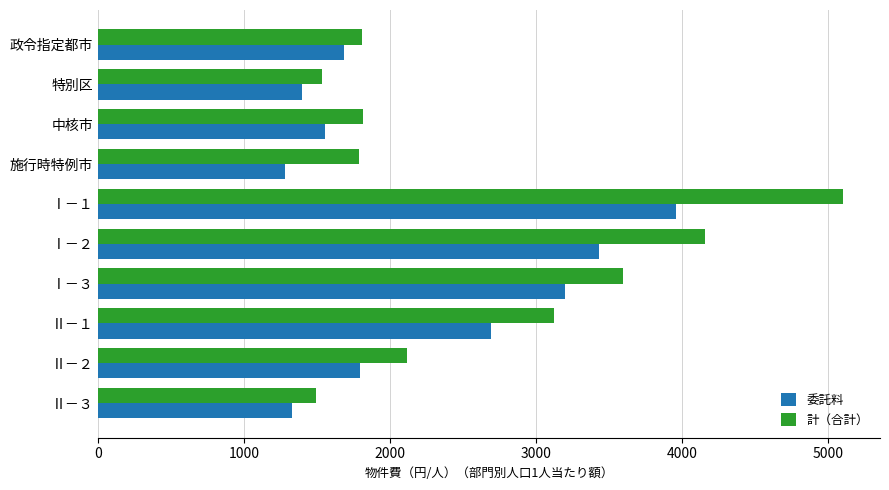

At which label is 委託料 closest to 2619?

Ⅱ－１